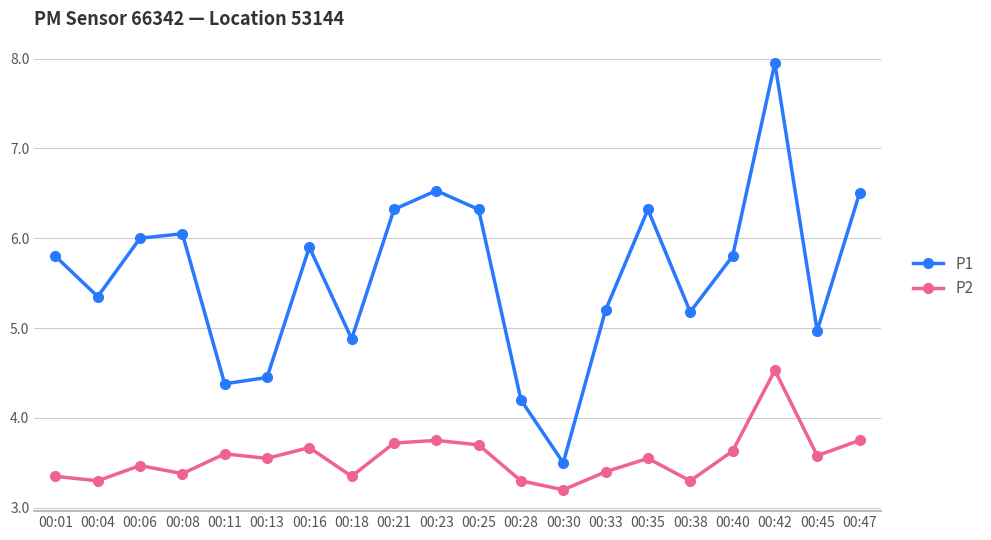

What is the minimum value shown in the chart?

3.2